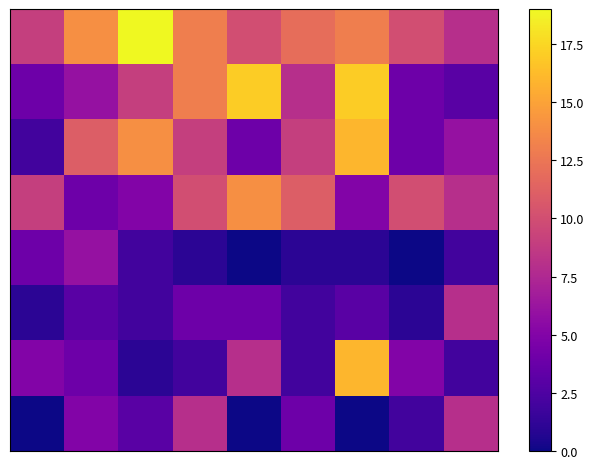

At which category is the sum across all series the highest?

6